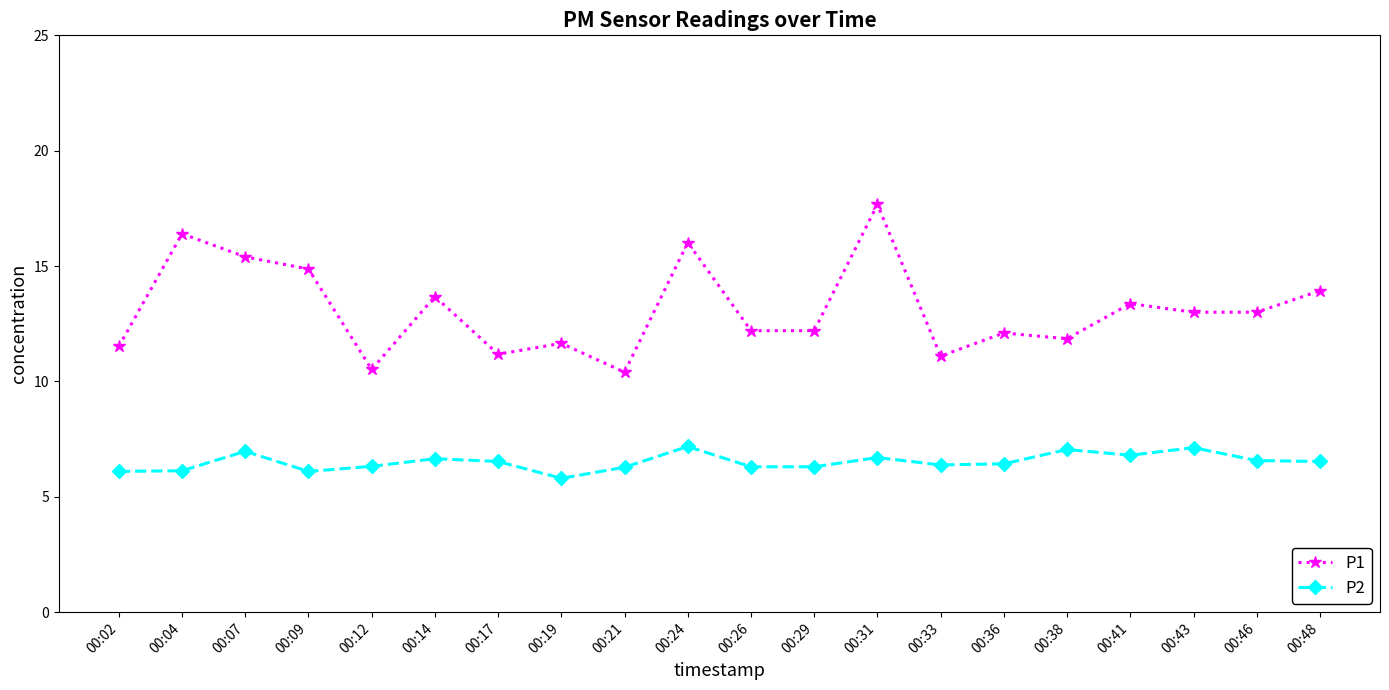

True or false: P2 has more than 0 interior local peaks.

True